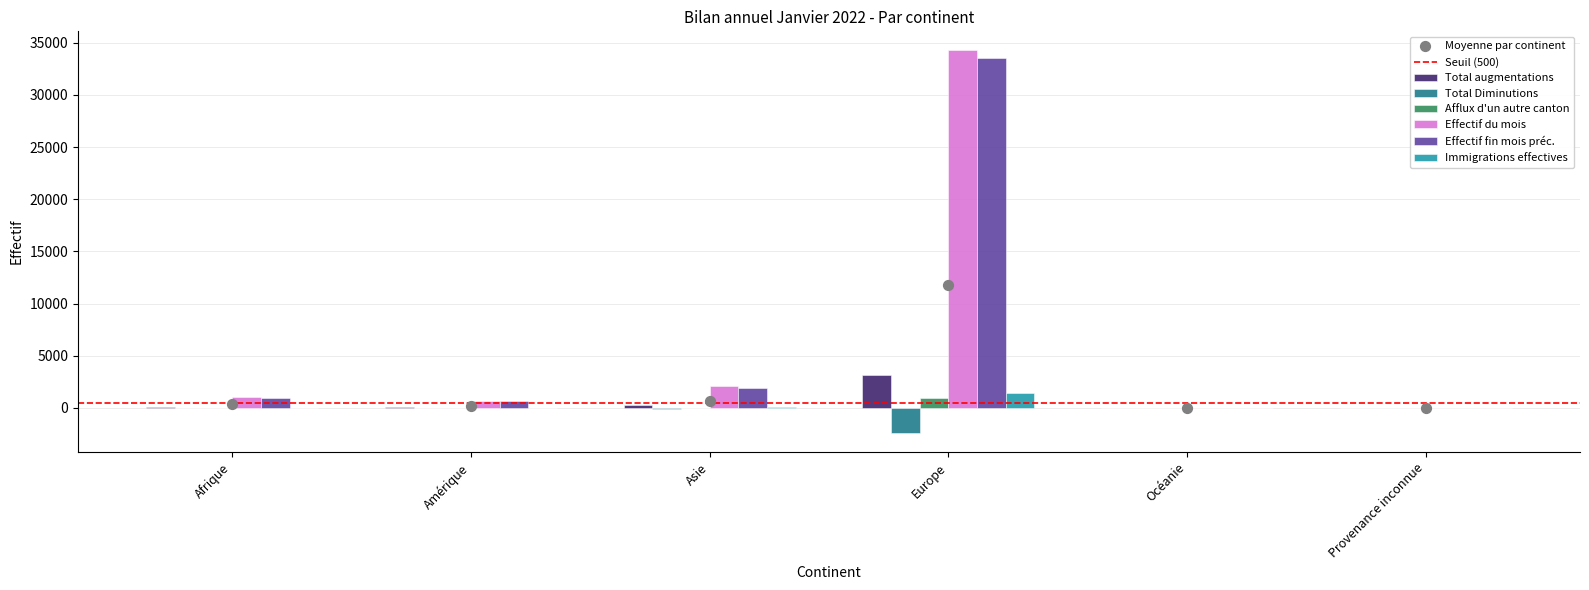

What is the total value across all series at Provenance inconnue?

76